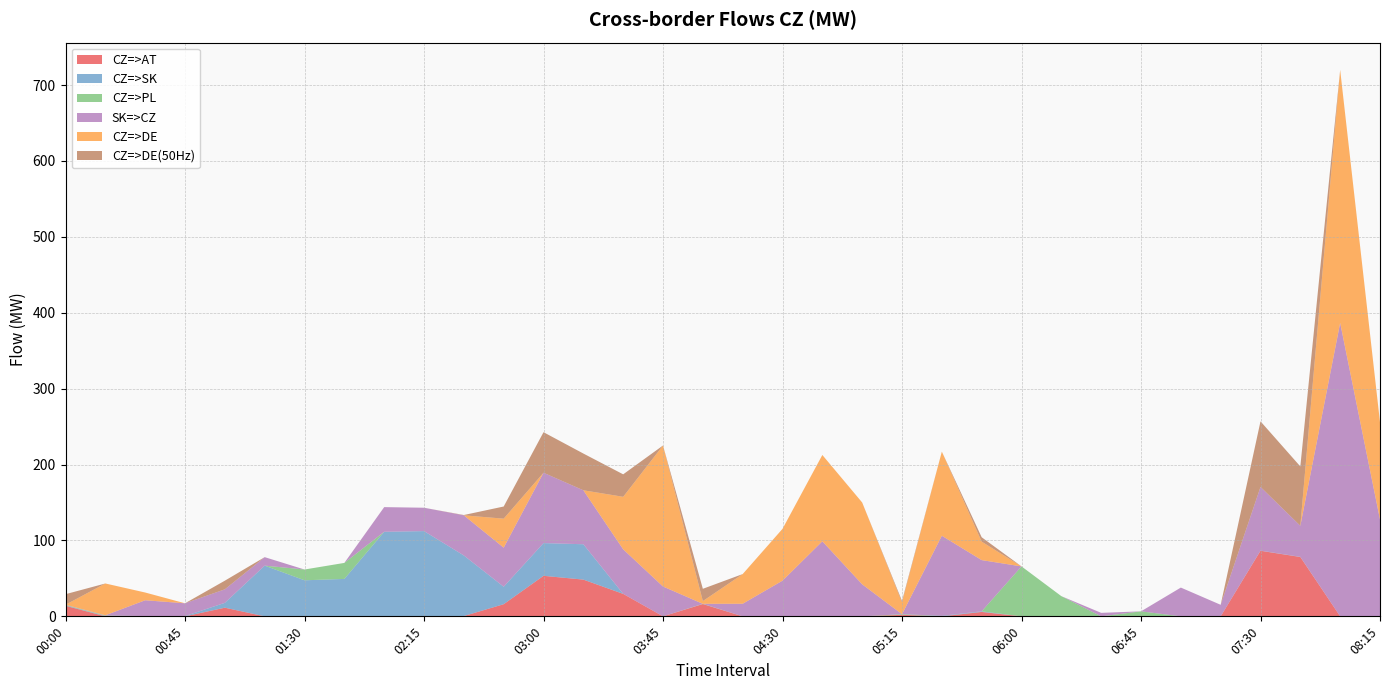

Reading left to right, extract all data points from this chart.

CZ=>AT: 13.9	0.0	0.0	0.0	11.4	0.0	0.0	0.0	0.0	0.0	0.4	16.0	53.4	48.4	29.6	0.0	16.2	0.0	0.0	0.0	0.0	2.0	0.0	5.8	0.0	0.0	0.0	0.0	0.0	0.0	86.4	78.2	0.0	0.0
CZ=>SK: 0.4	0.4	0.4	0.4	6.4	66.8	47.5	49.3	111.4	112.3	79.8	23.0	43.1	46.6	0.0	0.0	0.0	0.0	0.0	0.0	0.0	0.0	0.7	0.8	0.0	0.0	0.0	0.0	0.0	0.0	0.2	0.2	0.0	0.0
CZ=>PL: 0.6	0.6	0.0	0.0	0.0	0.0	14.2	21.1	0.0	0.0	0.0	0.0	0.0	0.0	0.0	0.0	0.3	0.0	0.0	0.0	0.0	0.8	0.0	0.0	65.8	26.6	0.0	6.6	0.0	0.0	0.0	0.0	0.0	0.0
SK=>CZ: 0.4	0.4	20.8	16.8	17.8	11.2	0.0	0.0	32.5	30.8	52.9	51.5	92.7	71.1	58.7	39.3	0.0	16.6	47.0	98.9	42.2	0.0	105.5	67.5	0.0	0.0	4.6	0.0	37.9	15.2	83.9	40.9	386.6	127.6
CZ=>DE: 0.0	41.9	10.2	0.0	0.0	0.0	0.0	0.0	0.0	0.0	0.0	38.2	0.0	0.0	69.2	185.8	3.6	39.1	68.3	113.7	107.8	15.5	110.8	24.3	0.0	0.0	0.0	0.0	0.0	0.0	0.0	0.0	333.4	128.2
CZ=>DE(50Hz): 13.9	0.0	0.0	0.0	11.4	0.0	0.0	0.0	0.0	0.0	0.4	16.0	53.4	48.4	29.6	0.0	16.2	0.0	0.0	0.0	0.0	2.0	0.0	5.8	0.0	0.0	0.0	0.0	0.0	0.0	86.4	78.2	0.0	0.0